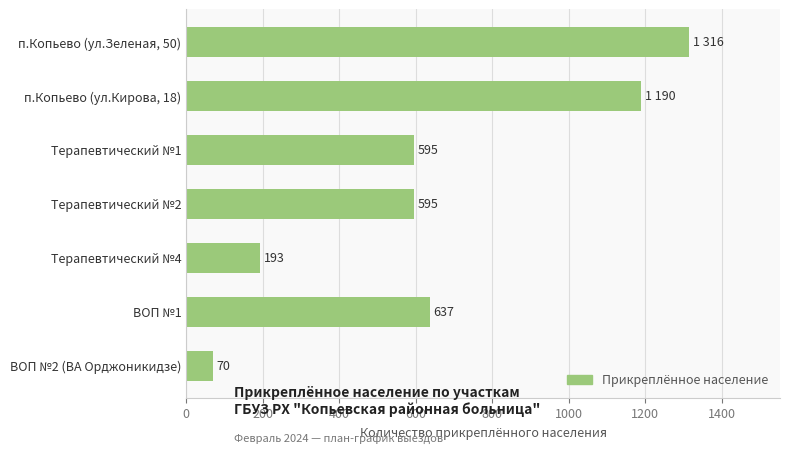

What is the approximate value at Терапевтический №2, to the nearest 10?

600